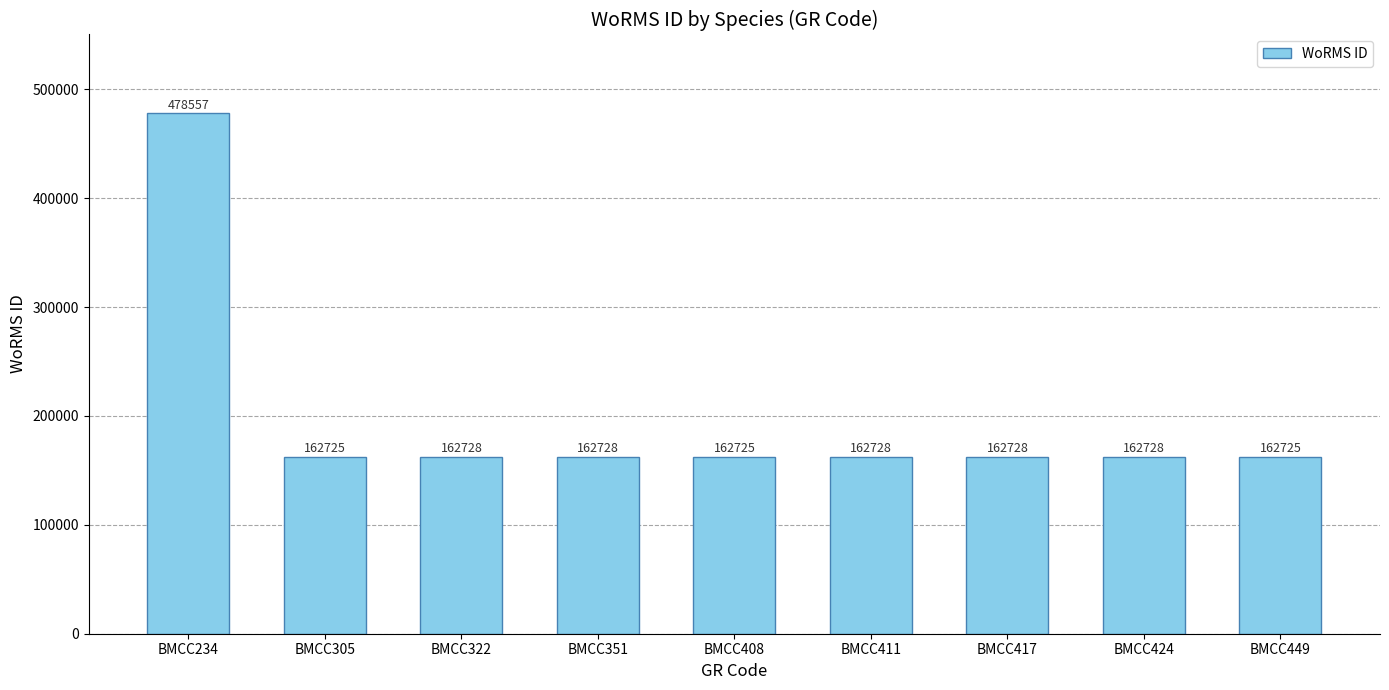

The value at BMCC411 is 162728. True or false?

True